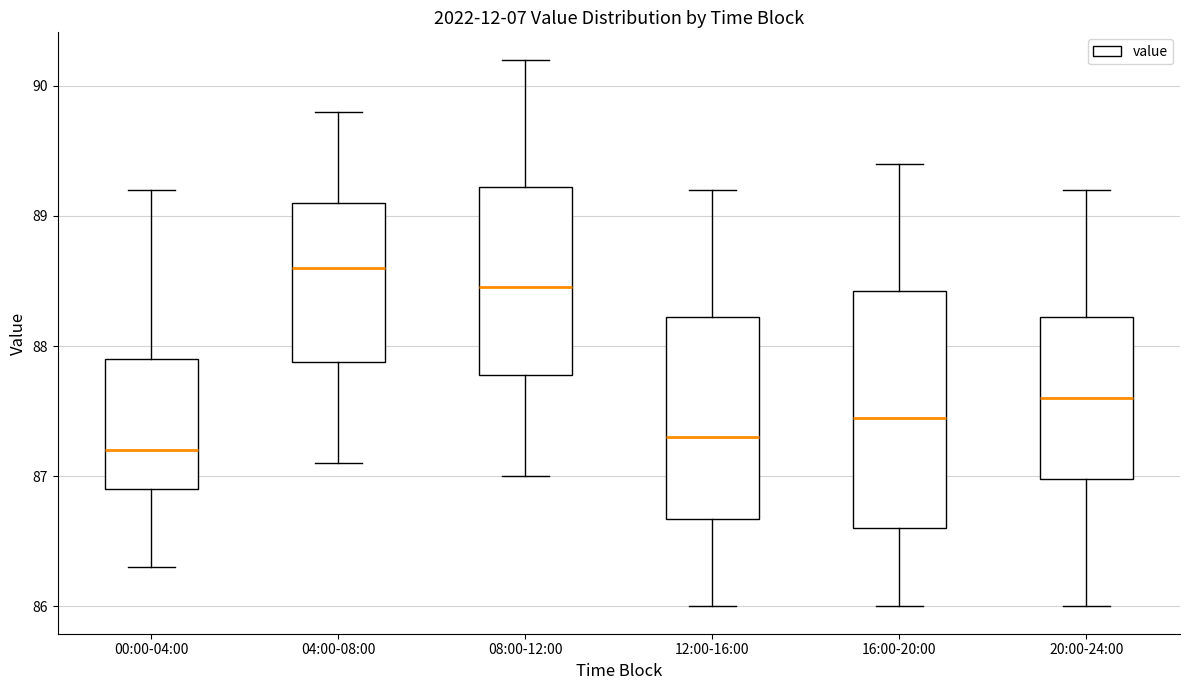

Reading left to right, read every box against the y-axis: the position of its median line, the range the box covers, and the ends of its whiskers. The values are not printed on the chart, so give them approximately, as read against the axis.

00:00-04:00: median 87.2, box 86.9 to 87.9, whiskers 86.3 to 89.2
04:00-08:00: median 88.6, box 87.9 to 89.1, whiskers 87.1 to 89.8
08:00-12:00: median 88.5, box 87.8 to 89.2, whiskers 87.0 to 90.2
12:00-16:00: median 87.3, box 86.7 to 88.2, whiskers 86.0 to 89.2
16:00-20:00: median 87.5, box 86.6 to 88.4, whiskers 86.0 to 89.4
20:00-24:00: median 87.6, box 87.0 to 88.2, whiskers 86.0 to 89.2